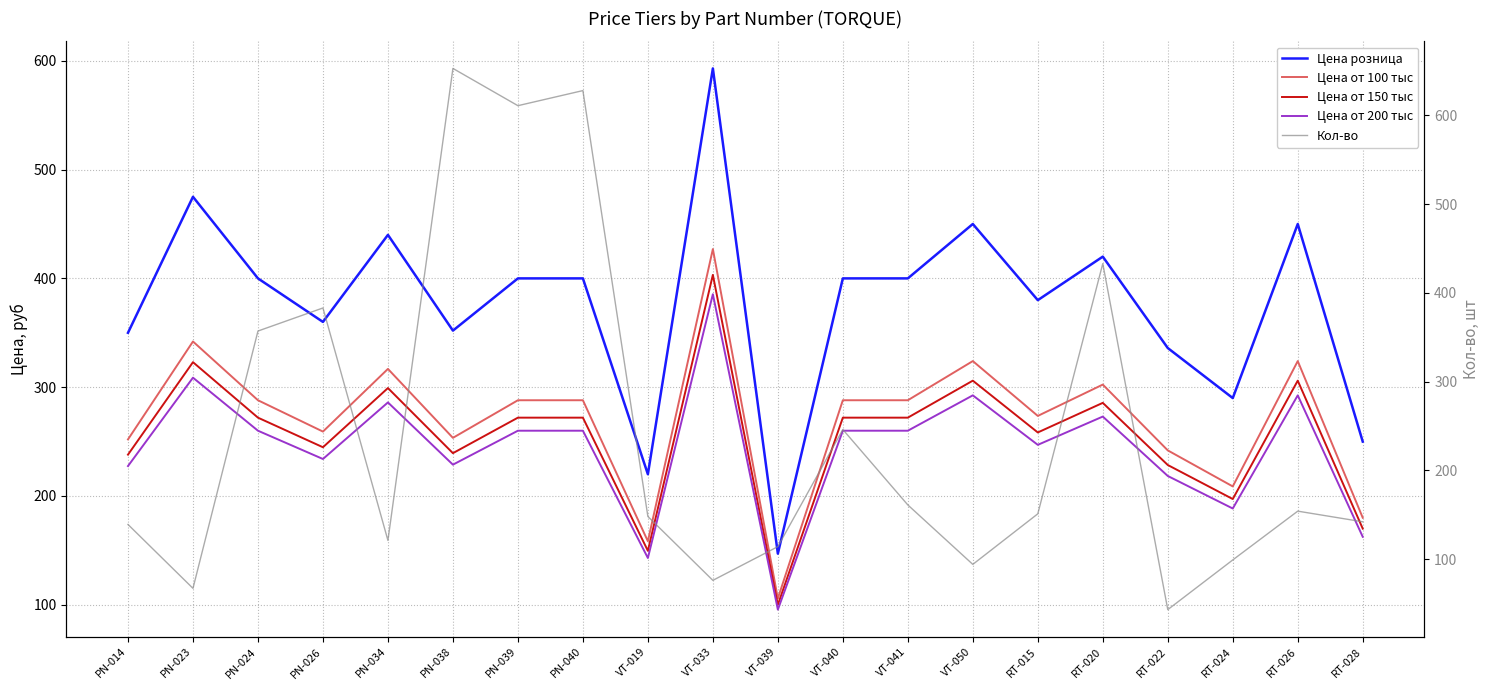

True or false: Цена от 100 тыс and Цена розница intersect in this chart.

False